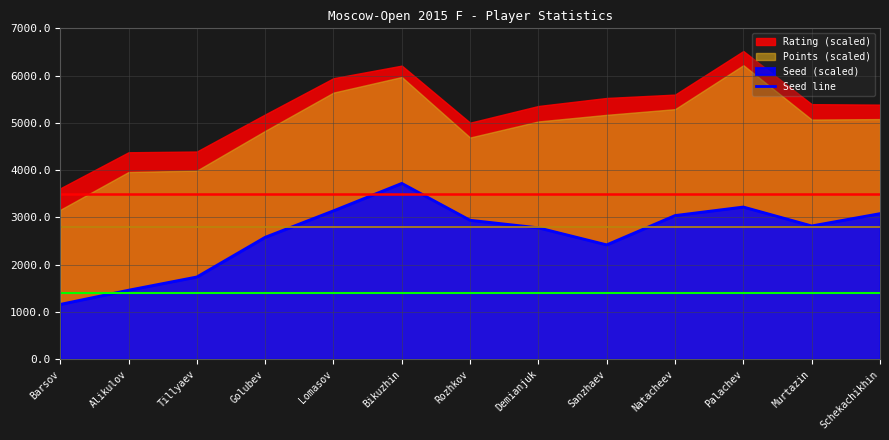

At which label does the data first exceed 2820?

Lomasov